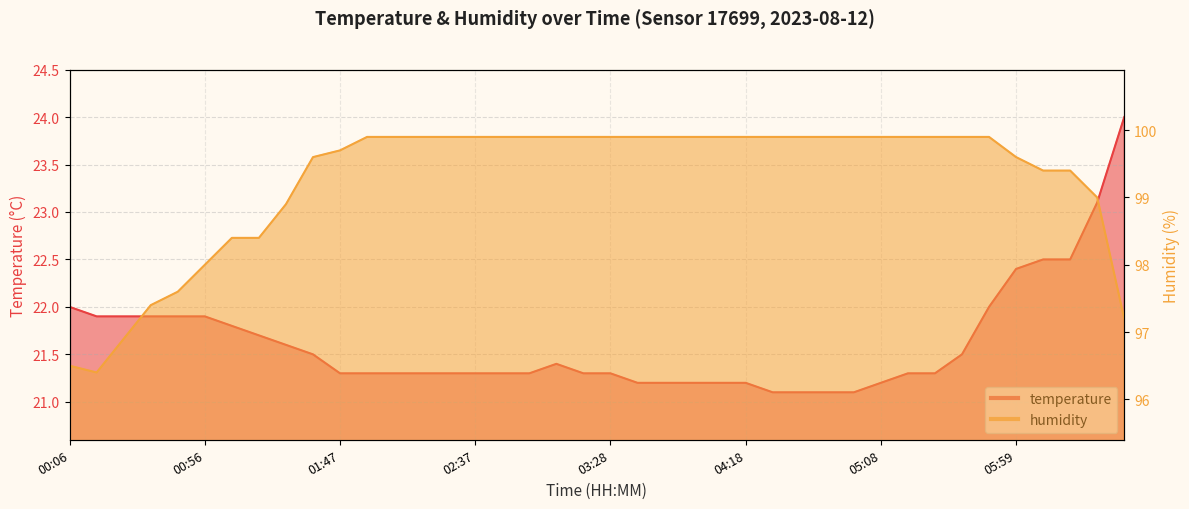

Which series has the widest spread of values?

humidity